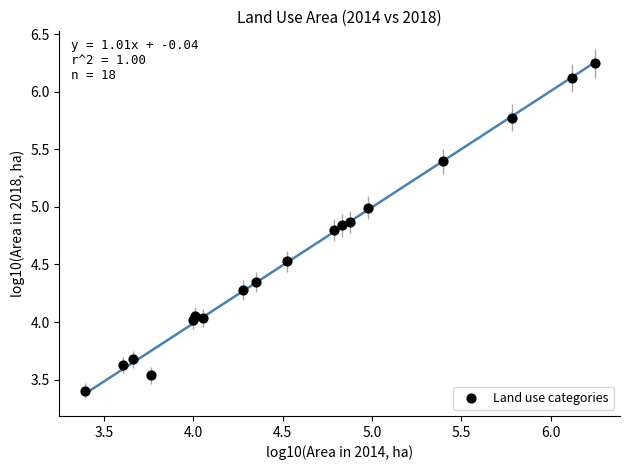

What is the range of Y values (max minus min)?

2.8